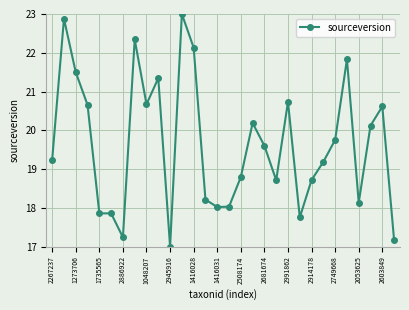

How many categories are shown in the chart?

30